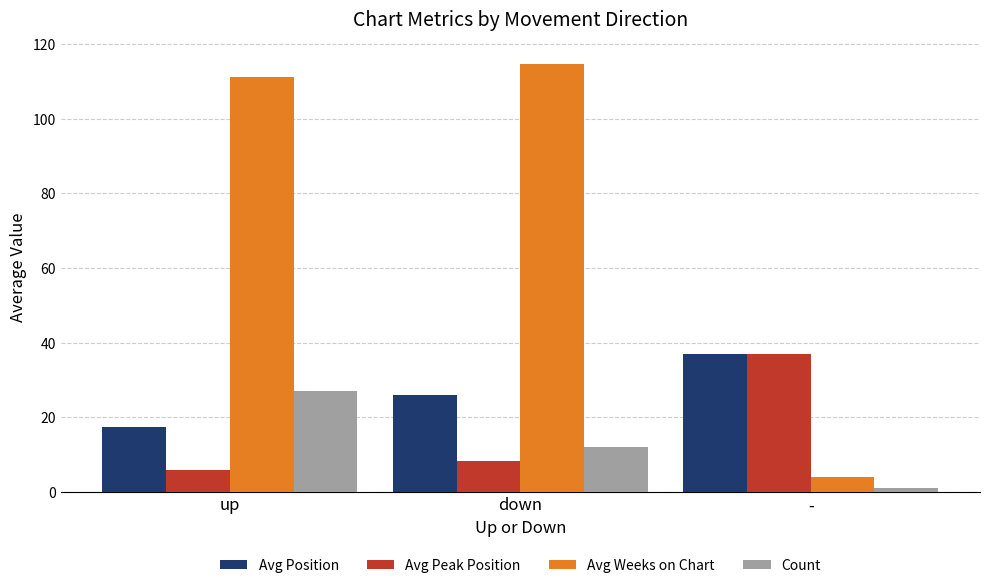

Rank the categories by Avg Peak Position value from lowest to highest.

up, down, -